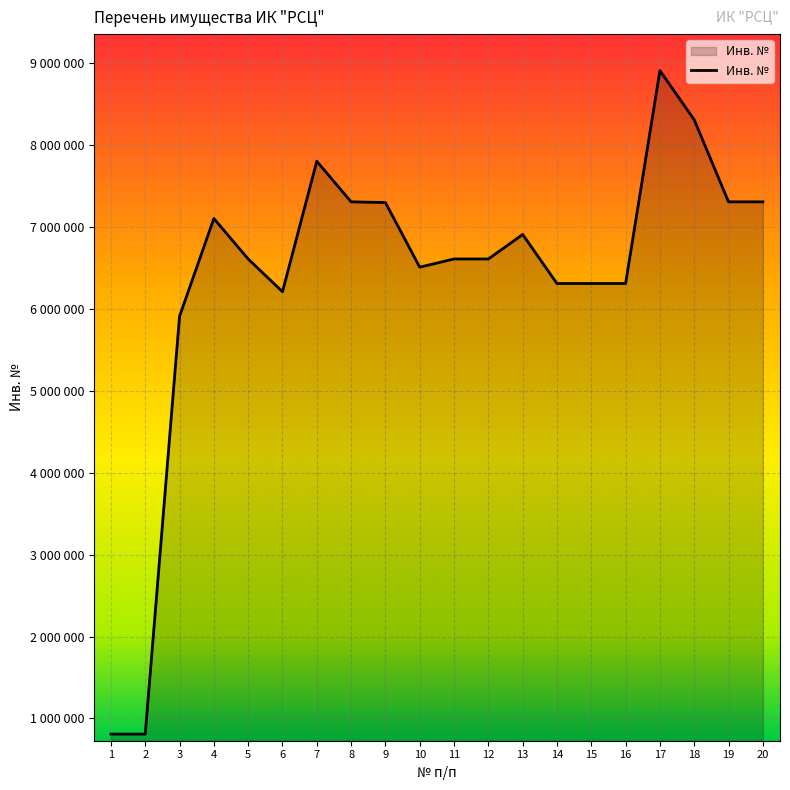

What is the sum of the values at 3 and 1?

6721147